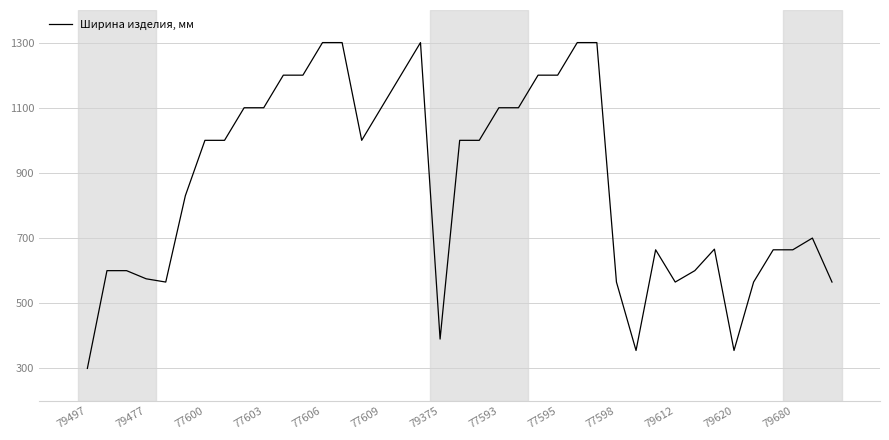

What is the average value?

866